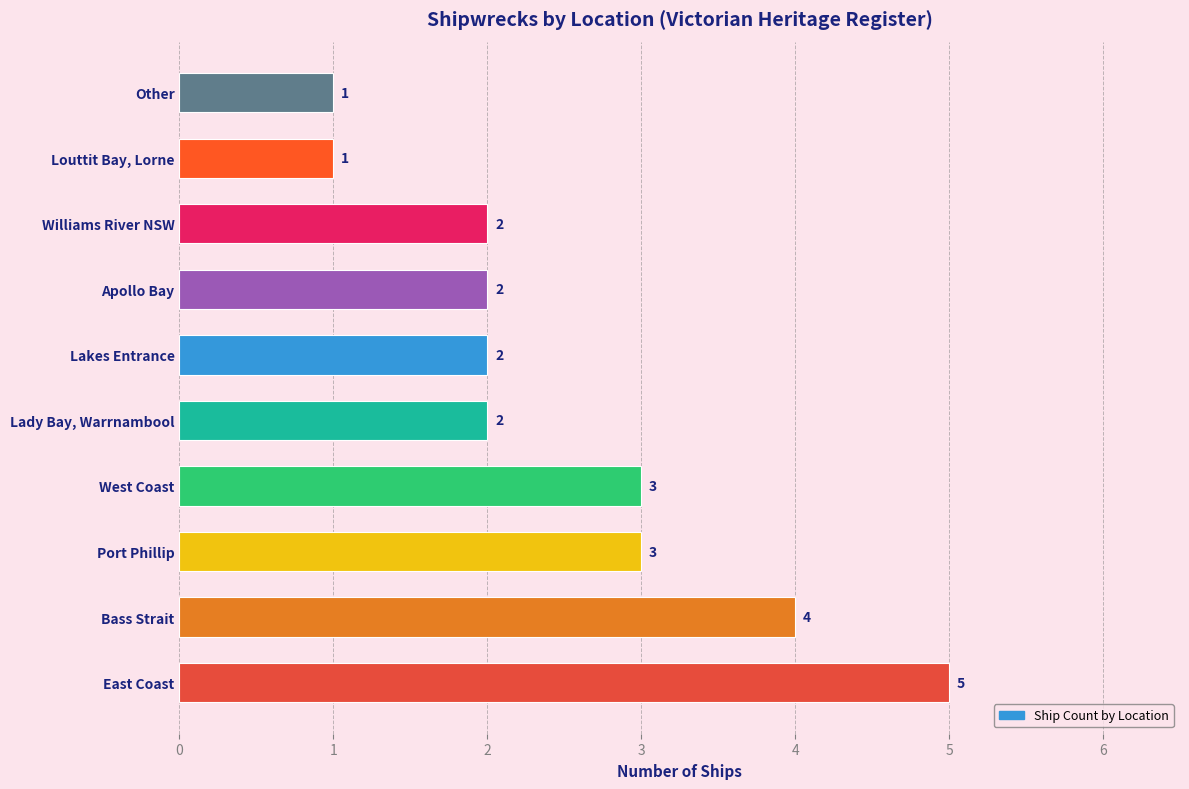

How many series are shown in this chart?

1